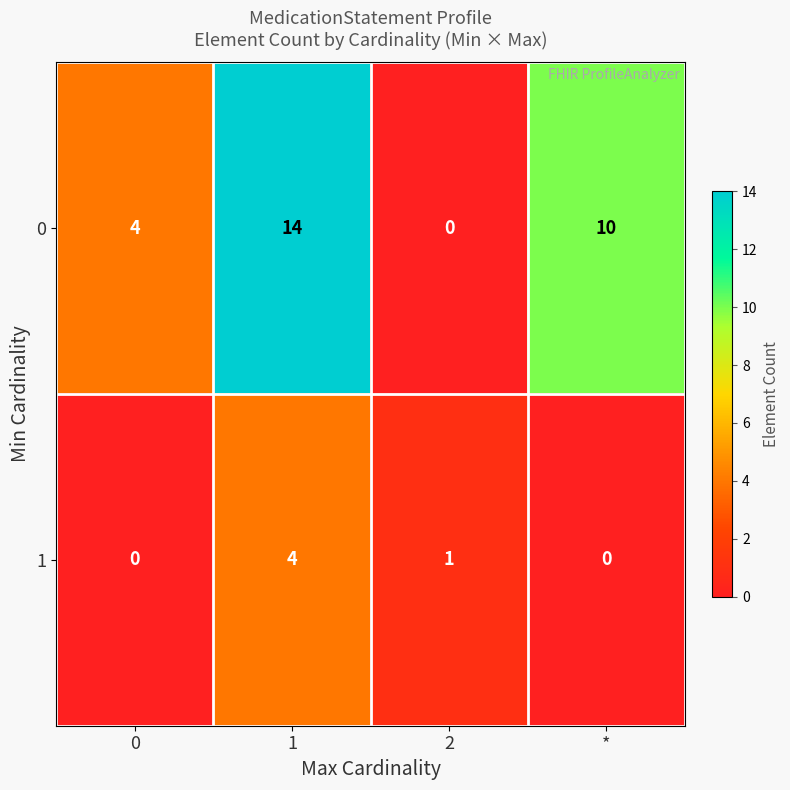

Which series has the largest total across all categories?

0